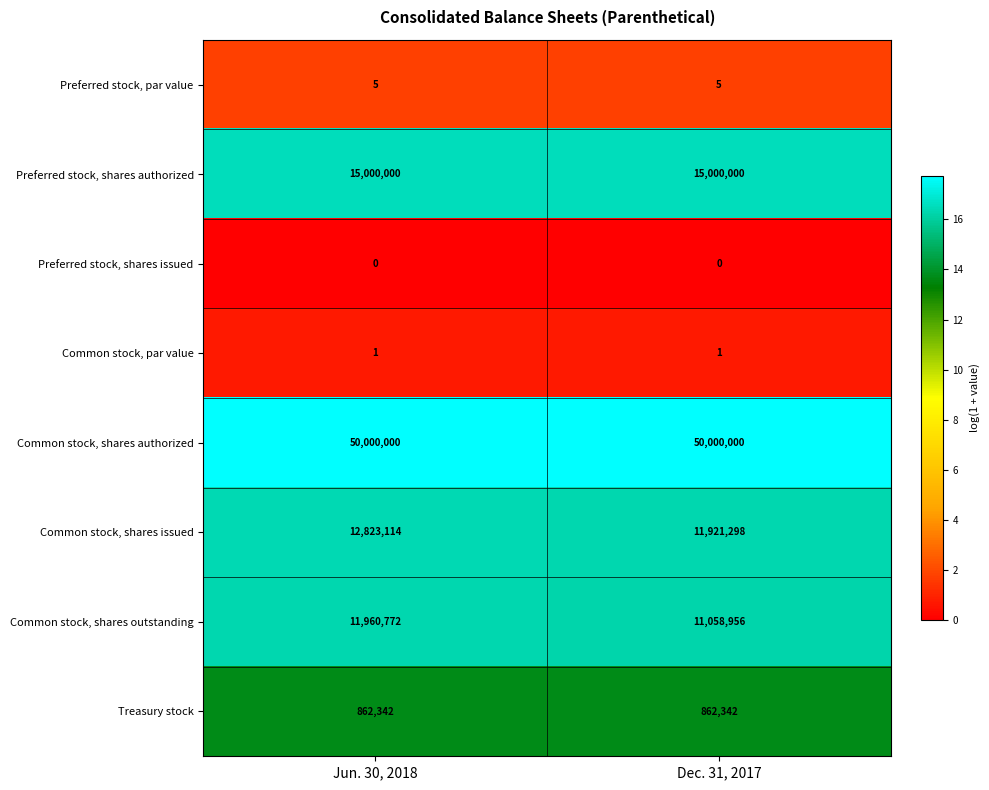

At how many categories does at least one series exceed 0?

2